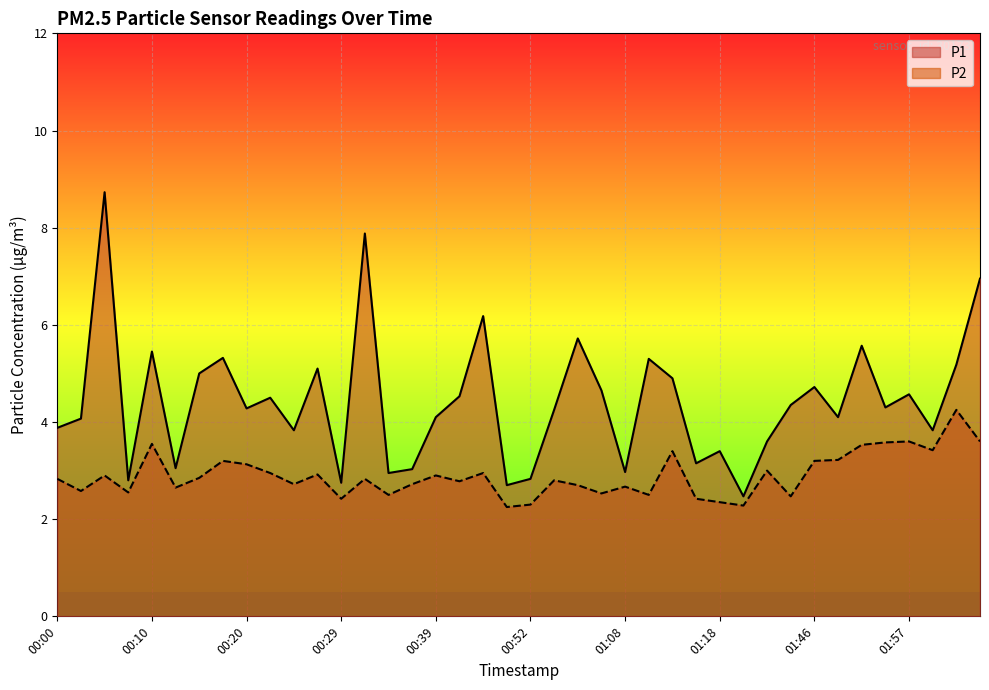

What is the approximate value of P2 at 00:42?

2.8